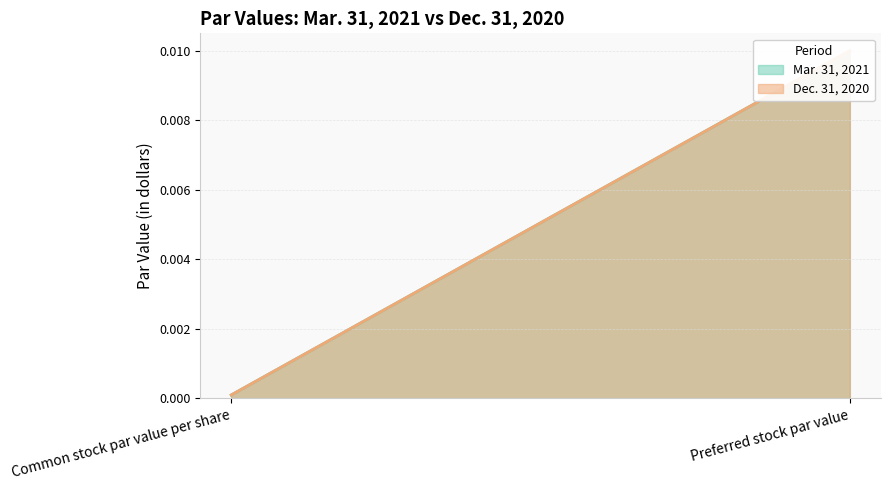

Which series changed the most between Common stock par value per share and Preferred stock par value?

Mar. 31, 2021